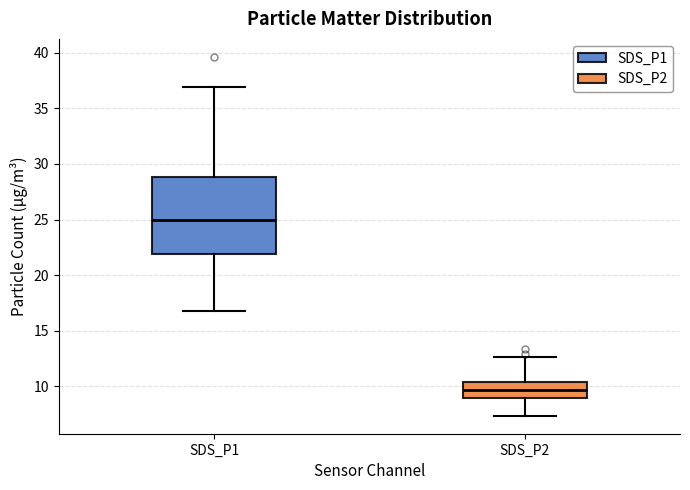

Reading left to right, read every box against the y-axis: the position of its median line, the range the box covers, and the ends of its whiskers. The values are not printed on the chart, so give them approximately, as read against the axis.

SDS_P1: median 25.0, box 22.0 to 29.0, whiskers 16.5 to 37.0
SDS_P2: median 9.5, box 9.0 to 10.5, whiskers 7.5 to 12.5